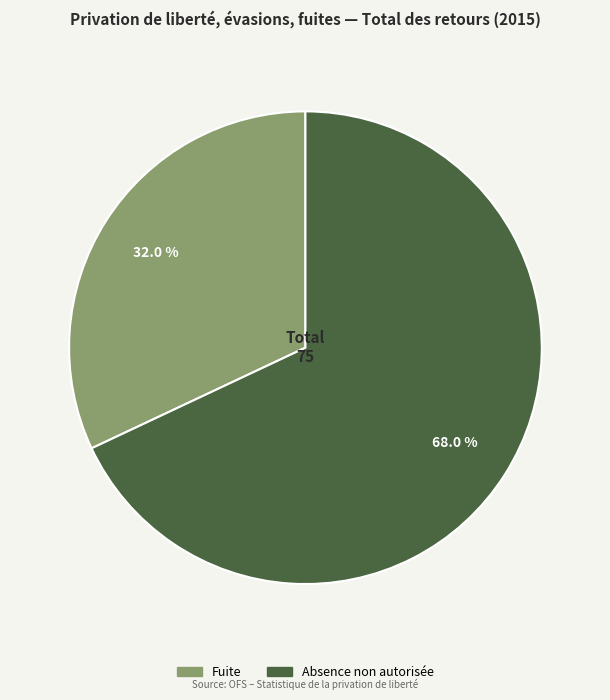

Is there any slice that represents more than half of the pie?

Yes